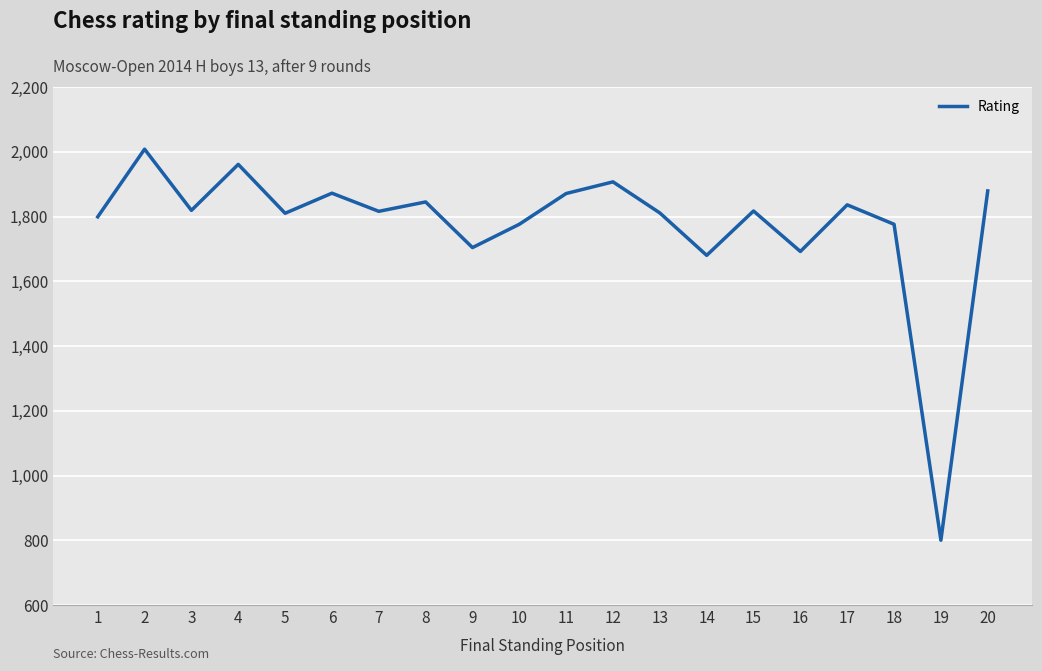

How many distinct data groups are displayed?

1